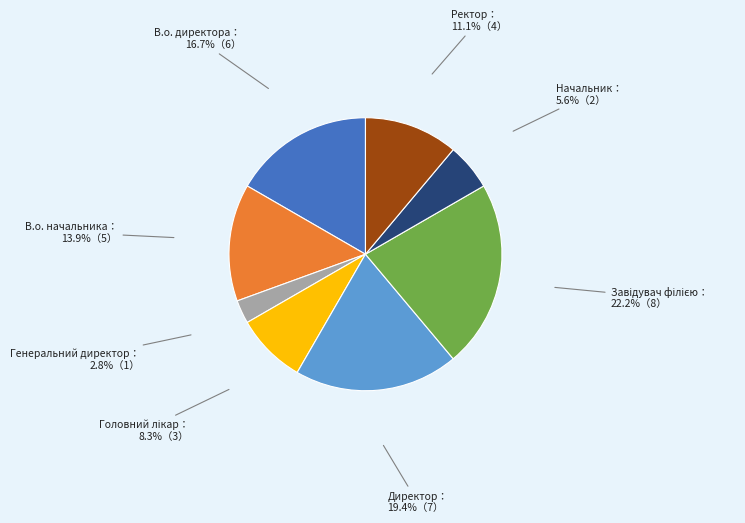

How many slices are in this pie chart?

8